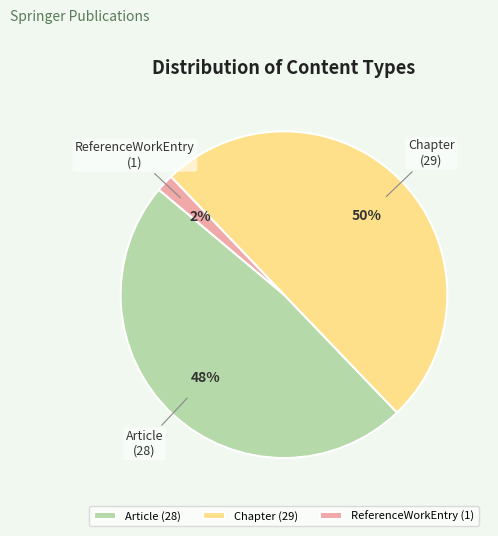

True or false: Article accounts for 35% of the total.

False